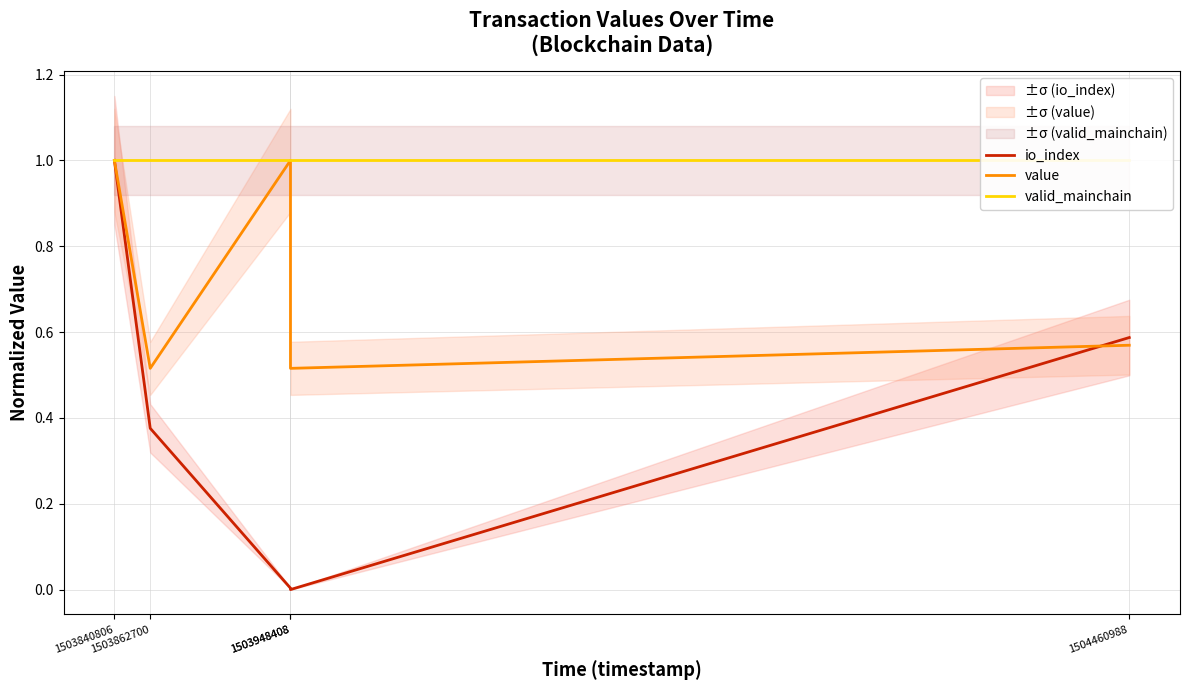

What is the total value across all series at 1504460988?

2.2